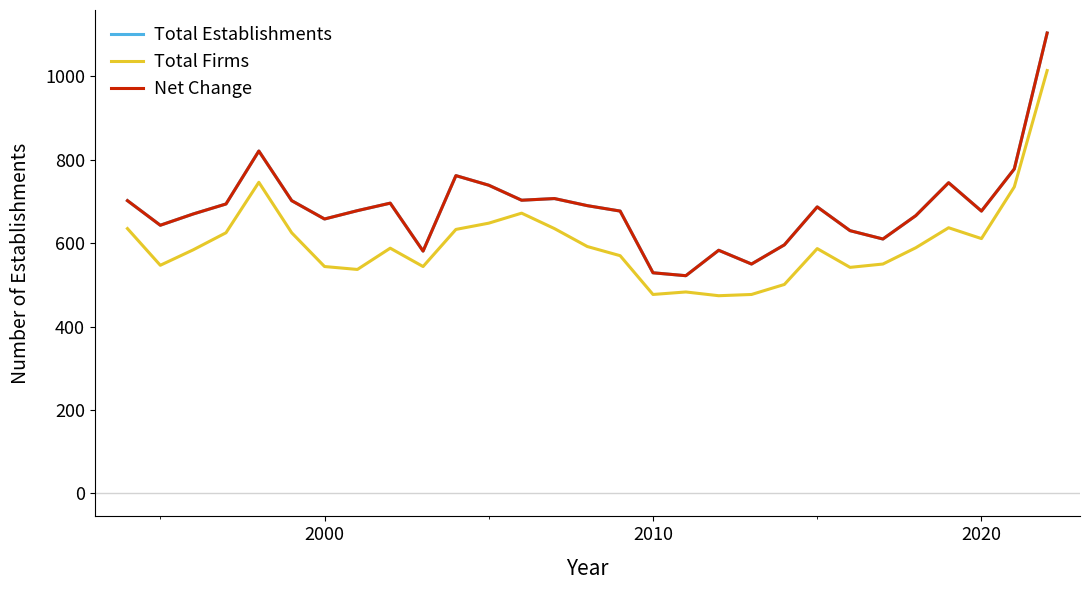

What is the sum of all Net Change values?

19800